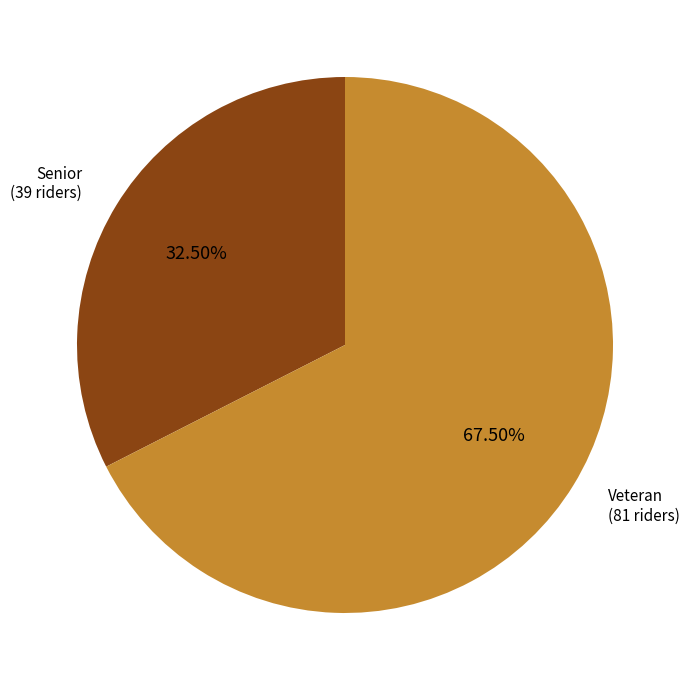

To the nearest percent, what is the average slice percentage?

50%